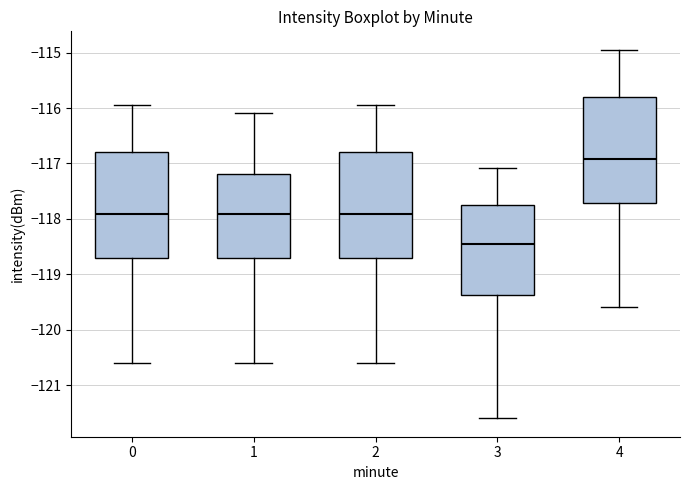

Which box's median line is the highest?

4